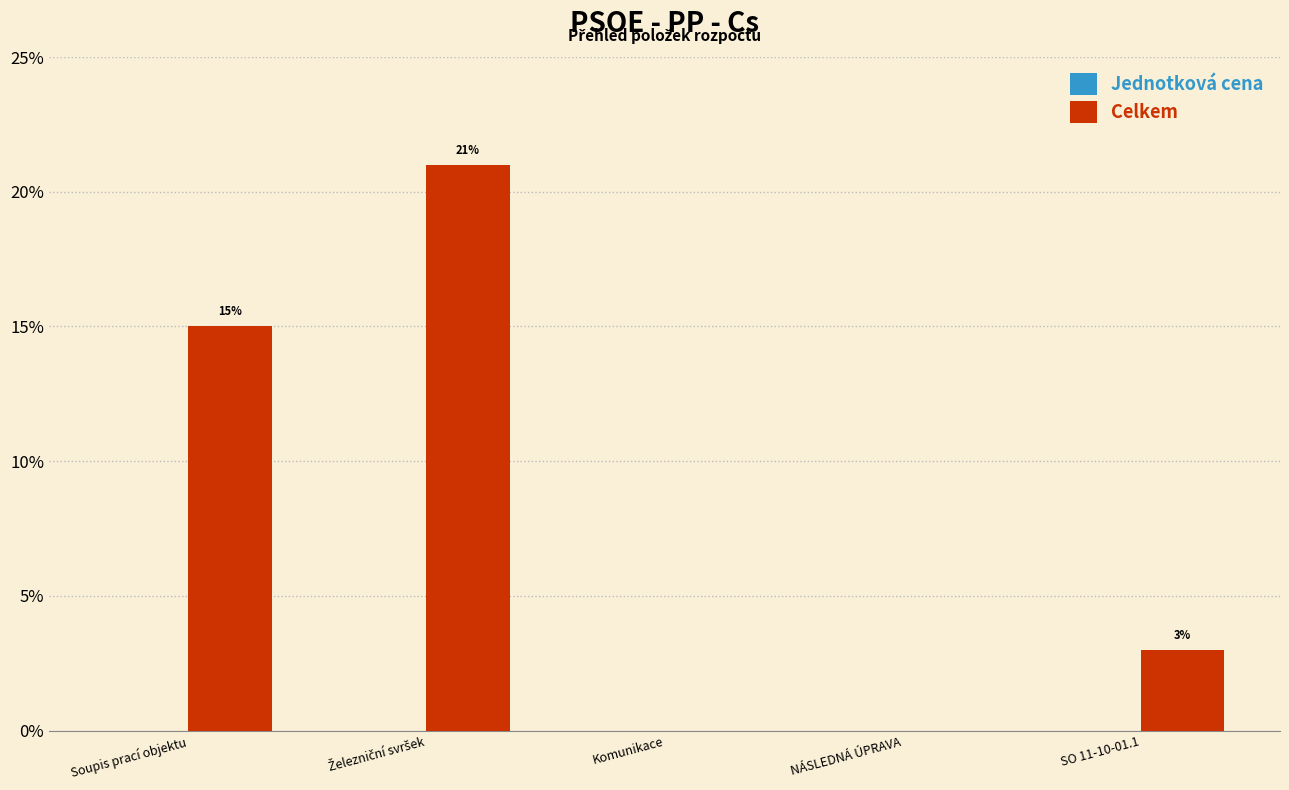

The value at Soupis prací objektu is 21. True or false?

False